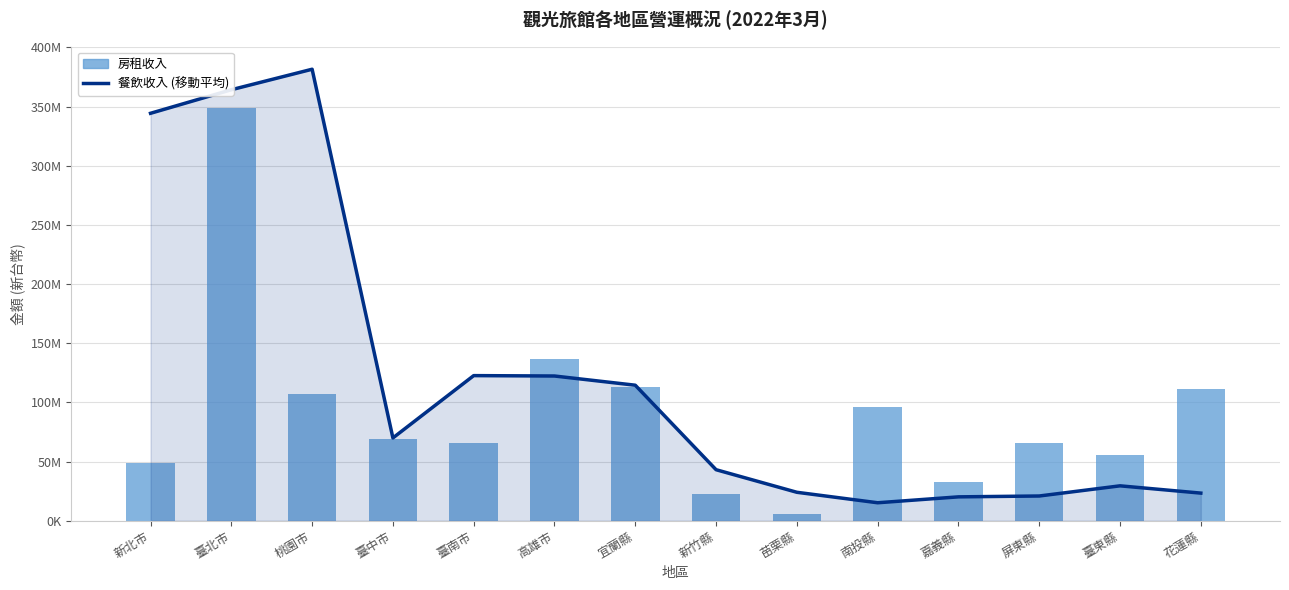

What is the approximate value of 餐飲收入 (移動平均) at 臺南市?

122636493.3